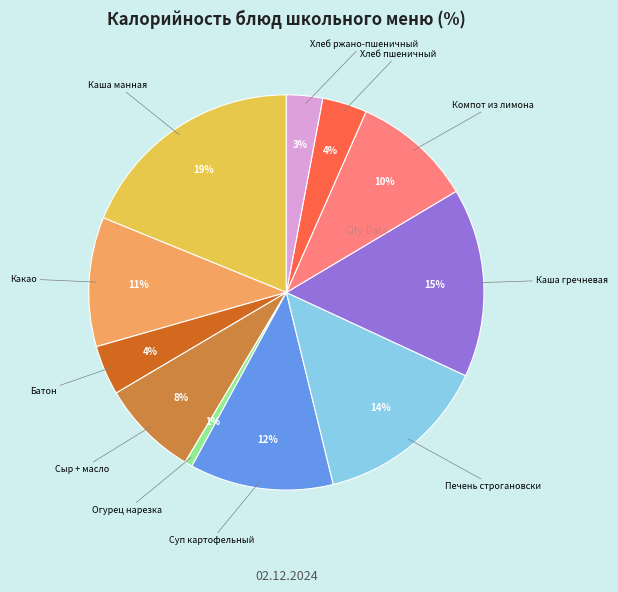

To the nearest percent, what is the average slice percentage?

9%